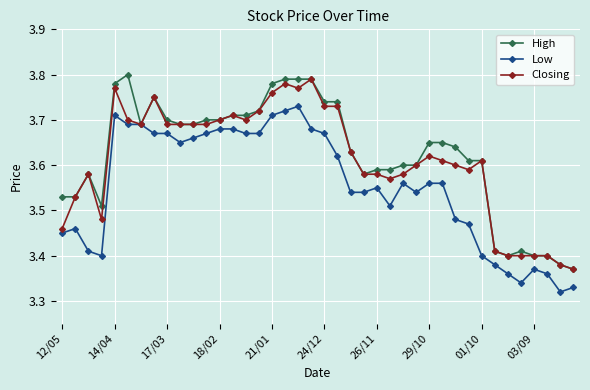

Count the Closing values in the range 3 to 4.

40